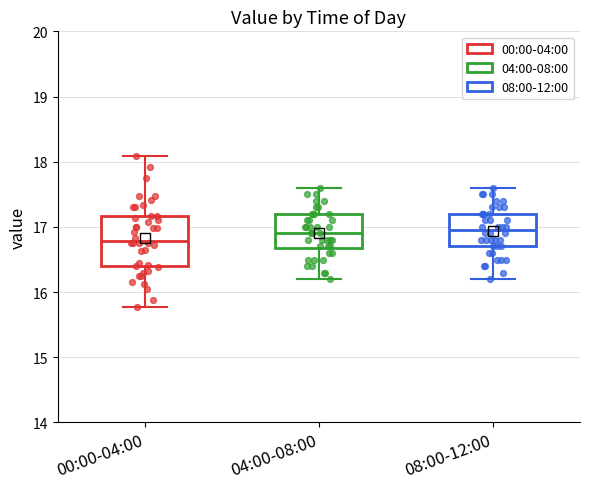

Reading left to right, transcribe this box plot: for each box, give where its median line is, the range the box spans, and where its two whiskers end, as read against the y-axis. The values are not printed on the chart, so give them approximately, as read against the axis.

00:00-04:00: median 16.8, box 16.4 to 17.2, whiskers 15.8 to 18.1
04:00-08:00: median 16.9, box 16.7 to 17.2, whiskers 16.2 to 17.6
08:00-12:00: median 17.0, box 16.7 to 17.2, whiskers 16.2 to 17.6